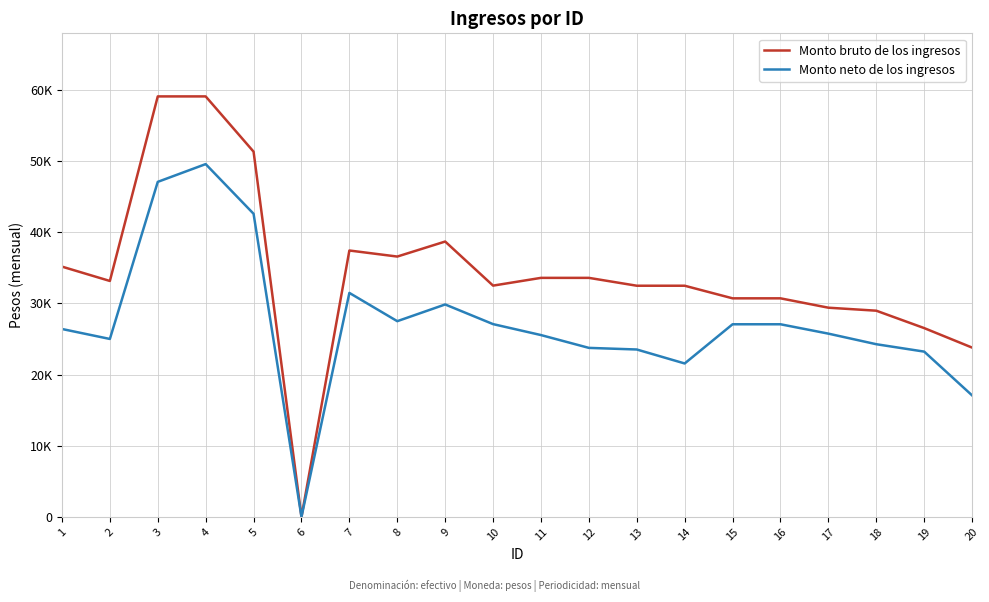

What are all the series names shown in the legend?

Monto bruto de los ingresos, Monto neto de los ingresos